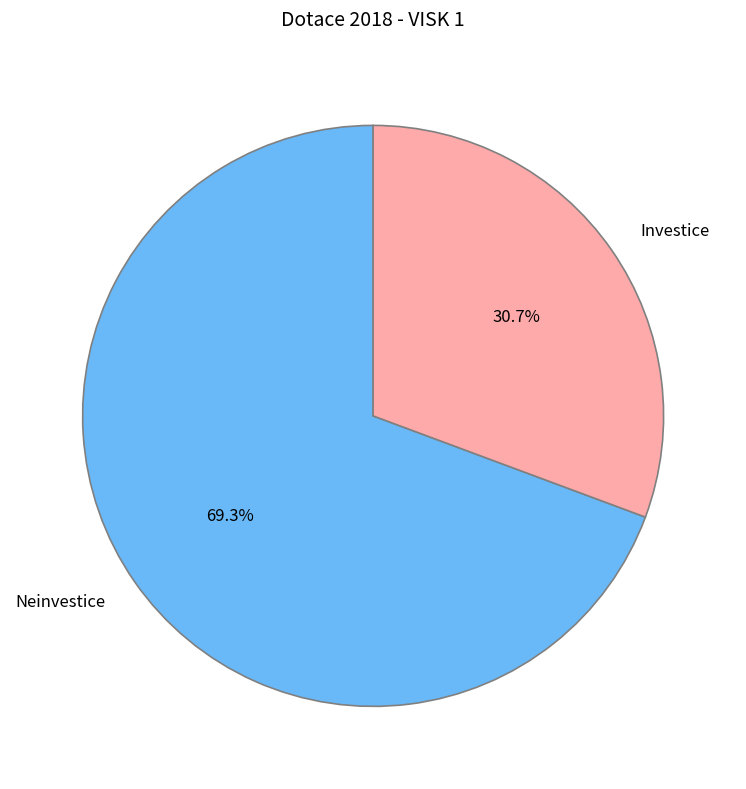

To the nearest percent, what percentage of the pie is Investice?

31%